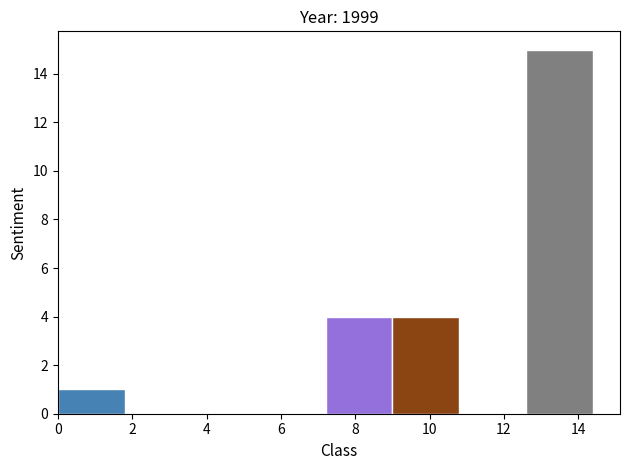

Reading left to right, list every bar in this chart as the range it spans on the x-axis followed by its height. The values are not printed on the chart, so give them approximately, as read against the axis.

0.0 to 1.8: 1
1.8 to 3.6: 0
3.6 to 5.4: 0
5.4 to 7.2: 0
7.2 to 9.0: 4
9.0 to 10.8: 4
10.8 to 12.6: 0
12.6 to 14.4: 15